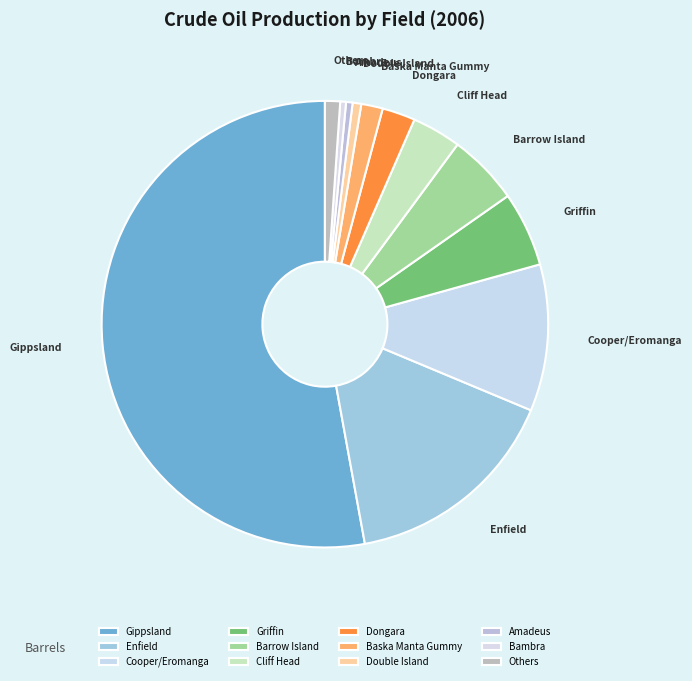

The Cooper/Eromanga slice represents 16% of the pie. True or false?

False